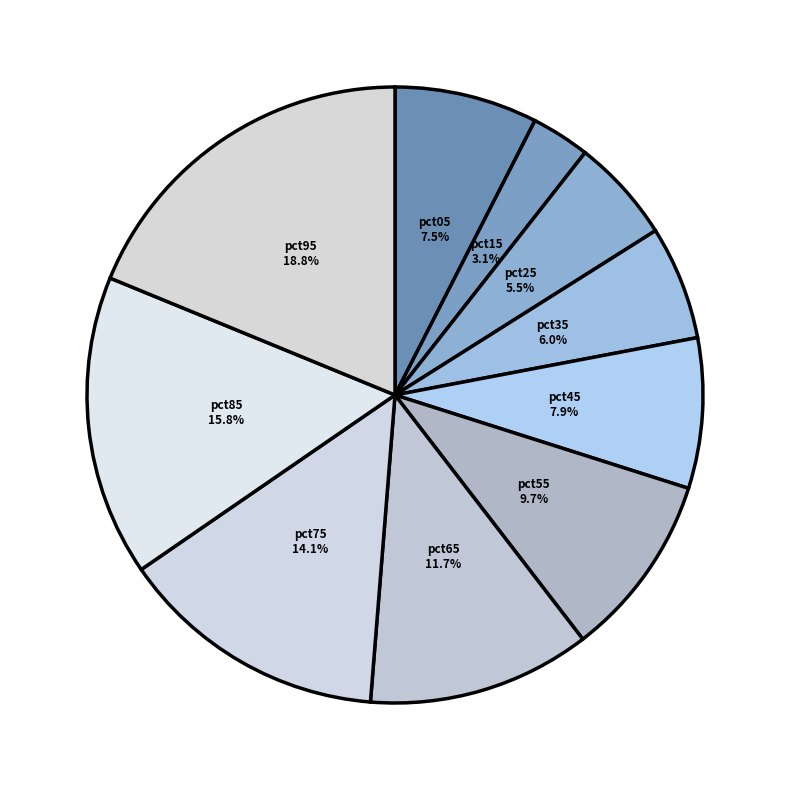

Which slice is the largest?

pct95